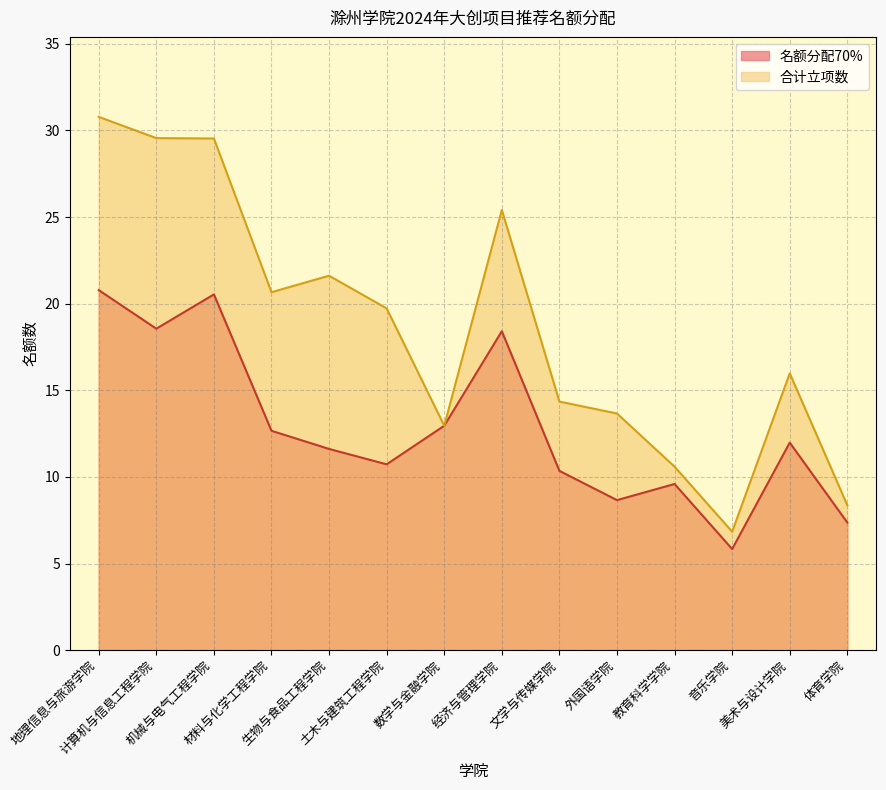

List the series in order of their overall mean, lowest first.

名额分配70%, 合计立项数